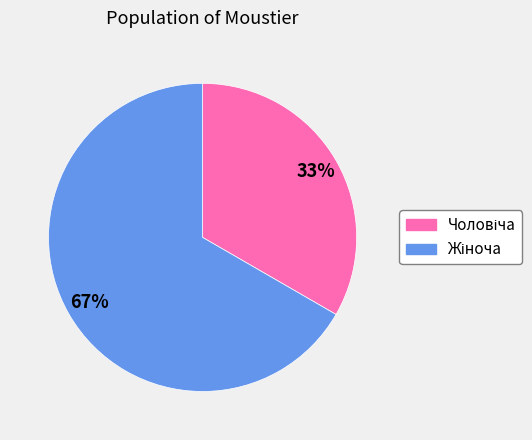

Is there any slice that represents more than half of the pie?

Yes